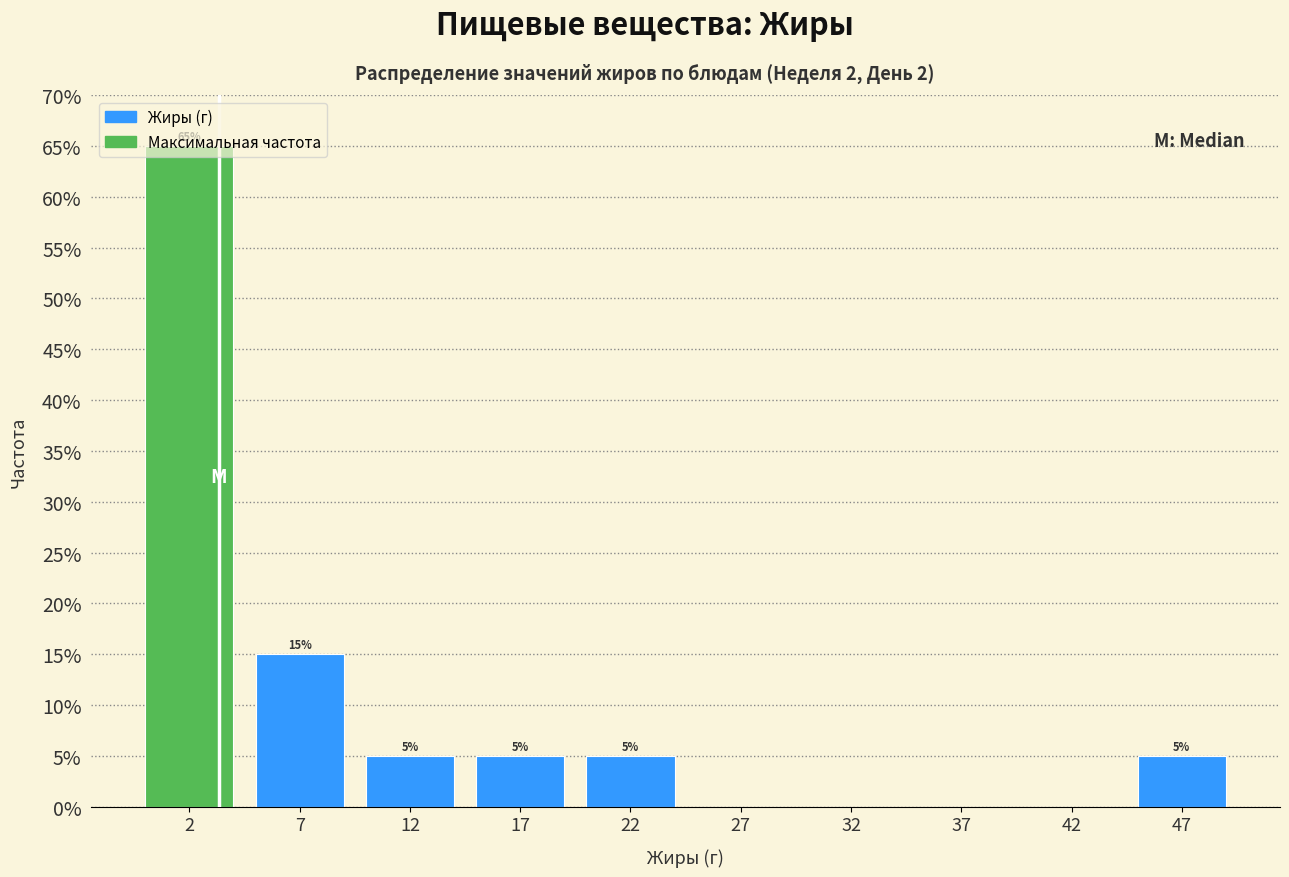

Over which range of the x-axis is the bar tallest?

0 to 5